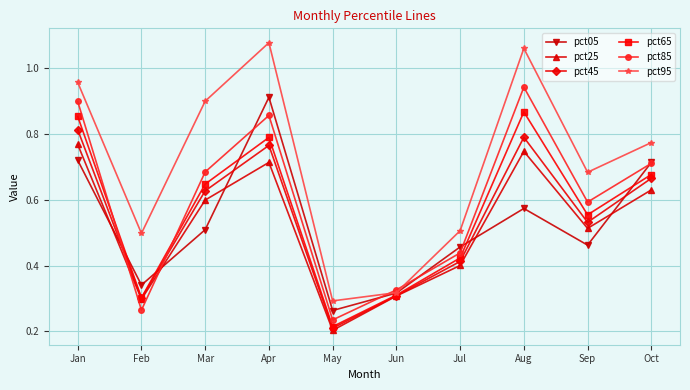

Does the chart have visible grid lines?

Yes